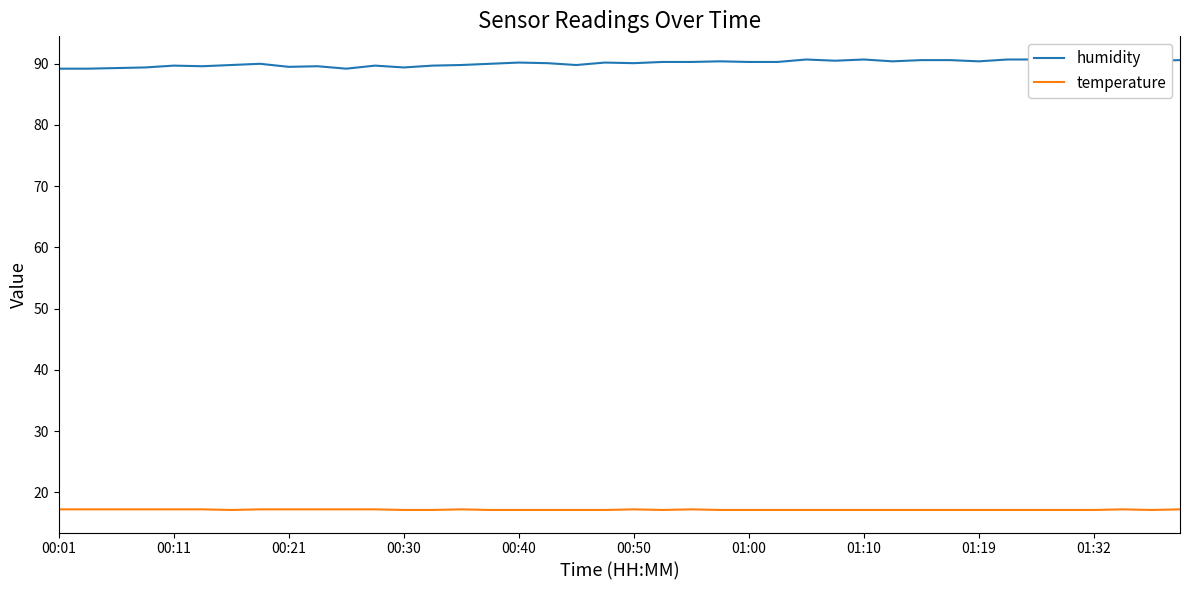

True or false: humidity and temperature intersect in this chart.

False